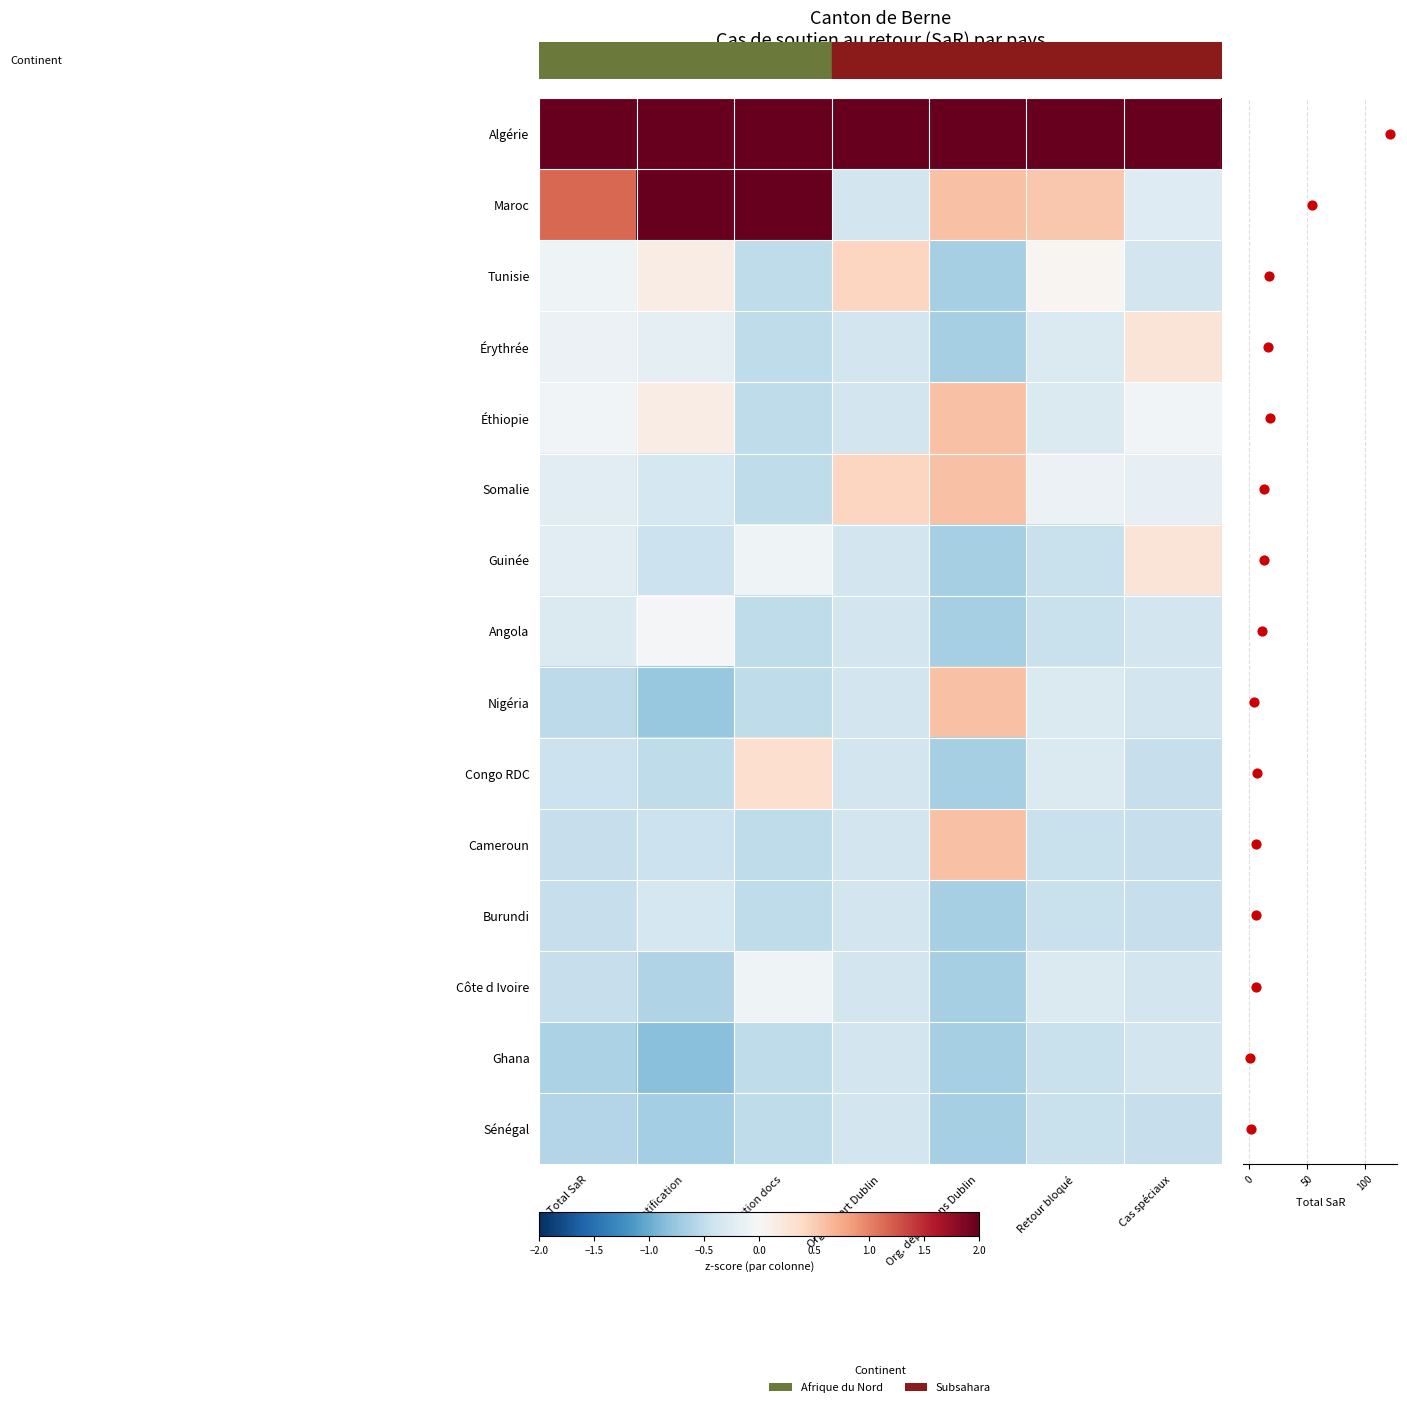

The Nigéria series shows -0.4 at Cas spéciaux. True or false?

True